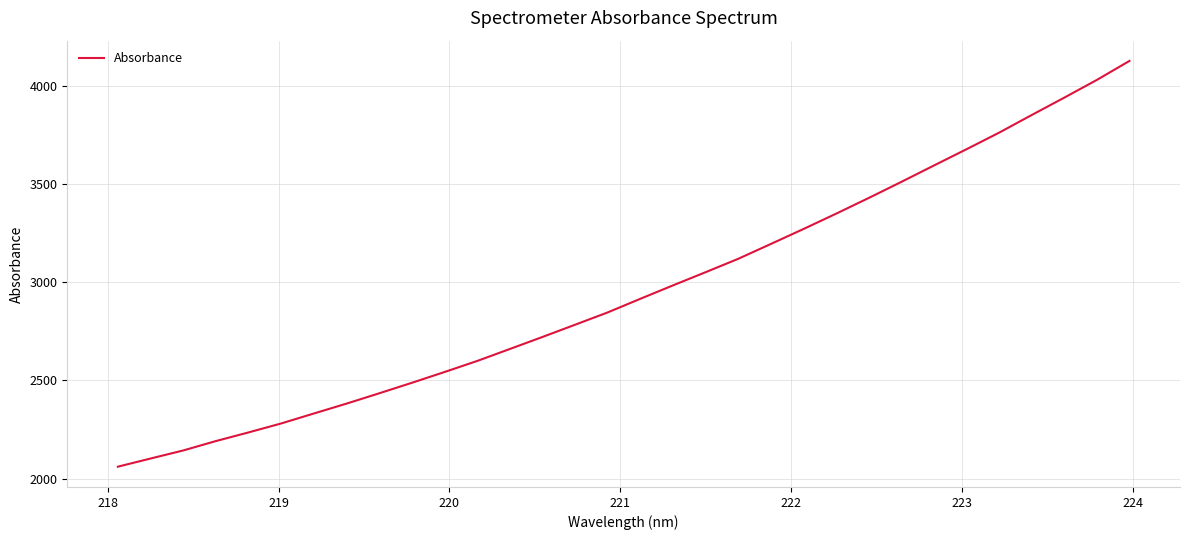

What is the maximum value shown in the chart?

4127.7